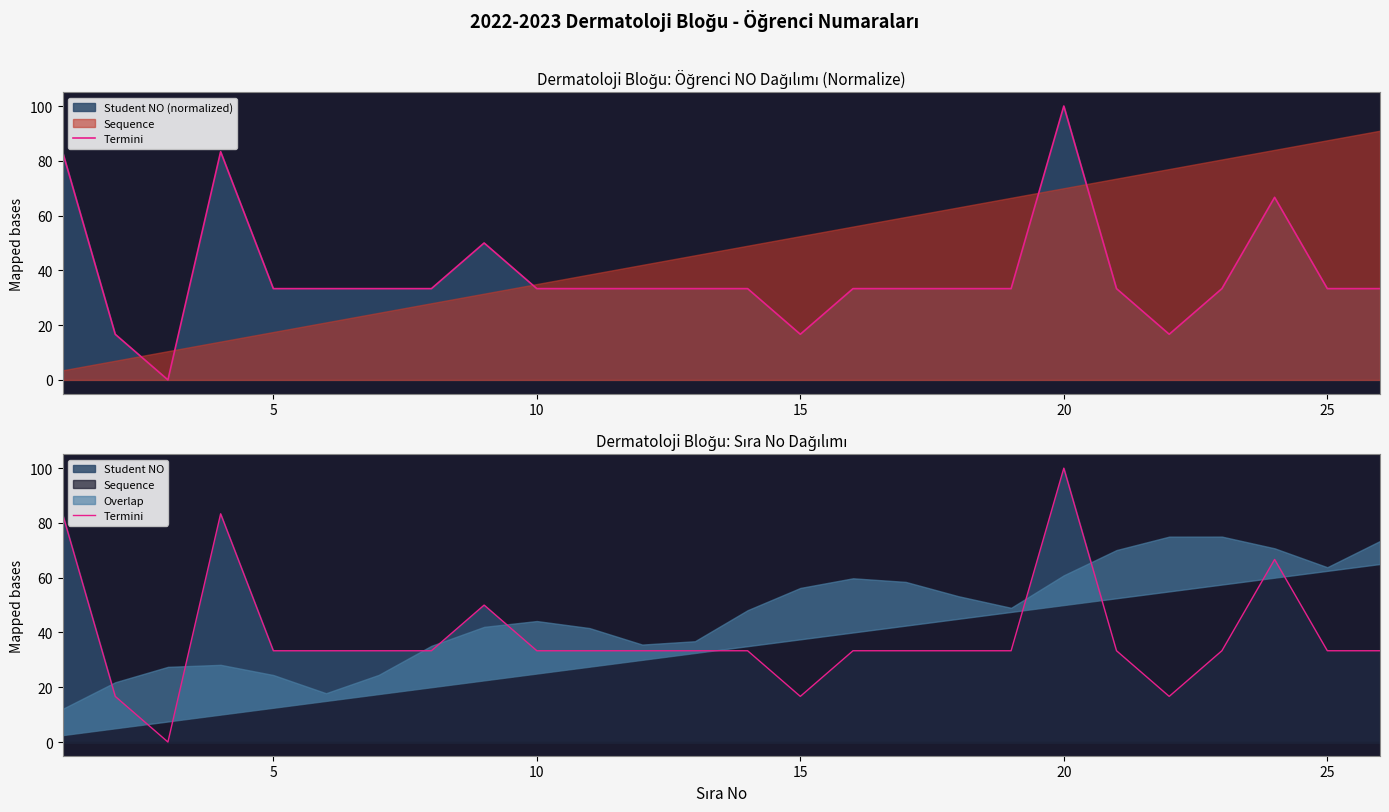

What is the maximum value shown in the chart?

100.0